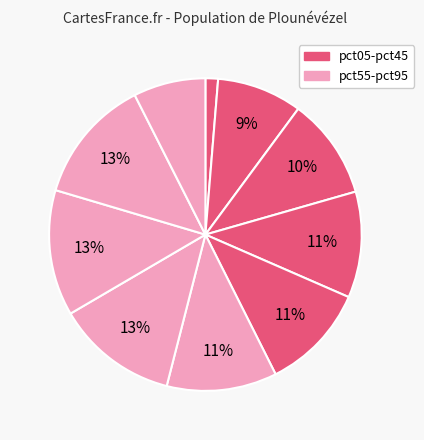

How many slices are in this pie chart?

10